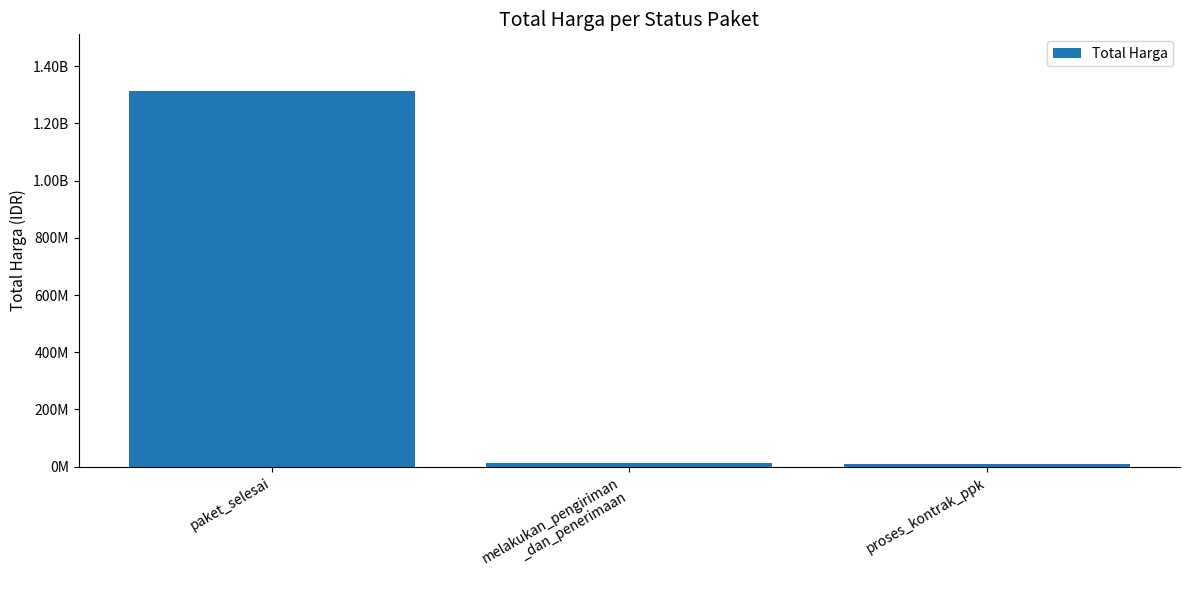

True or false: the data shows 15176984 at melakukan_pengiriman
_dan_penerimaan.

False